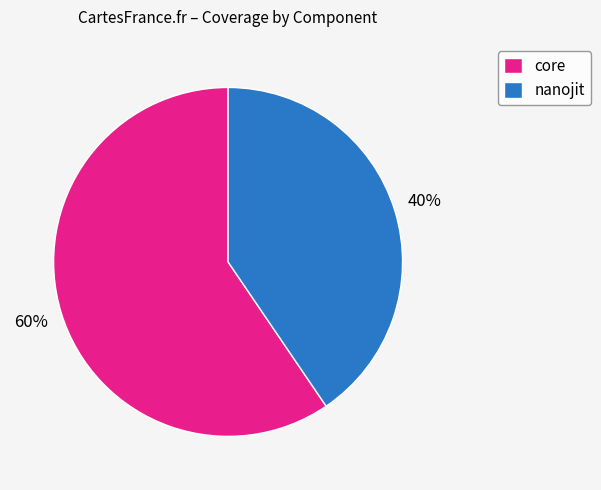

Which category has the biggest portion of the pie?

core